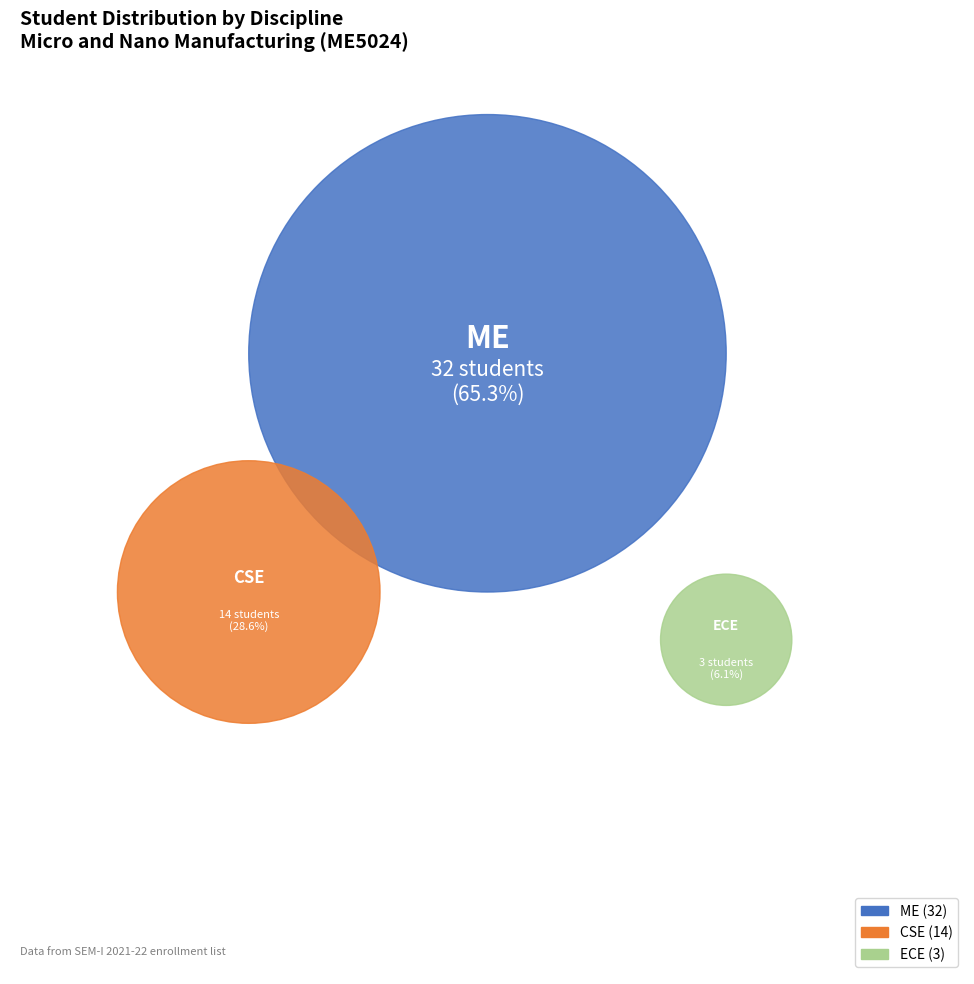

To the nearest percent, what is the average slice percentage?

33%